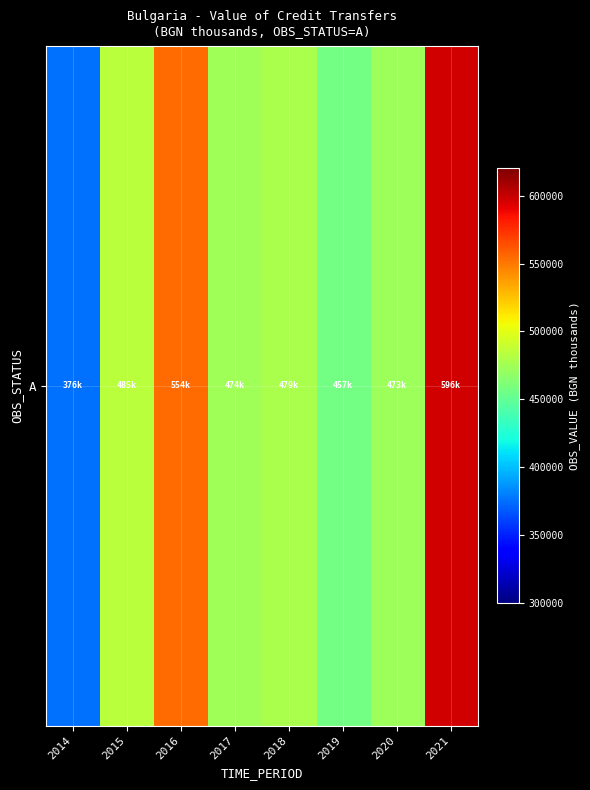

The chart shows a value of 473134.2 at 2020. True or false?

True